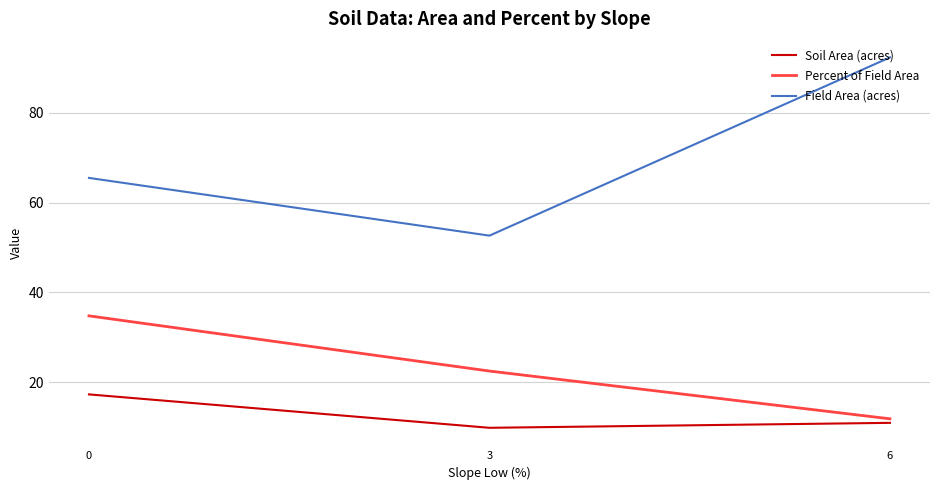

What is the approximate value of Percent of Field Area at 3?

22.5